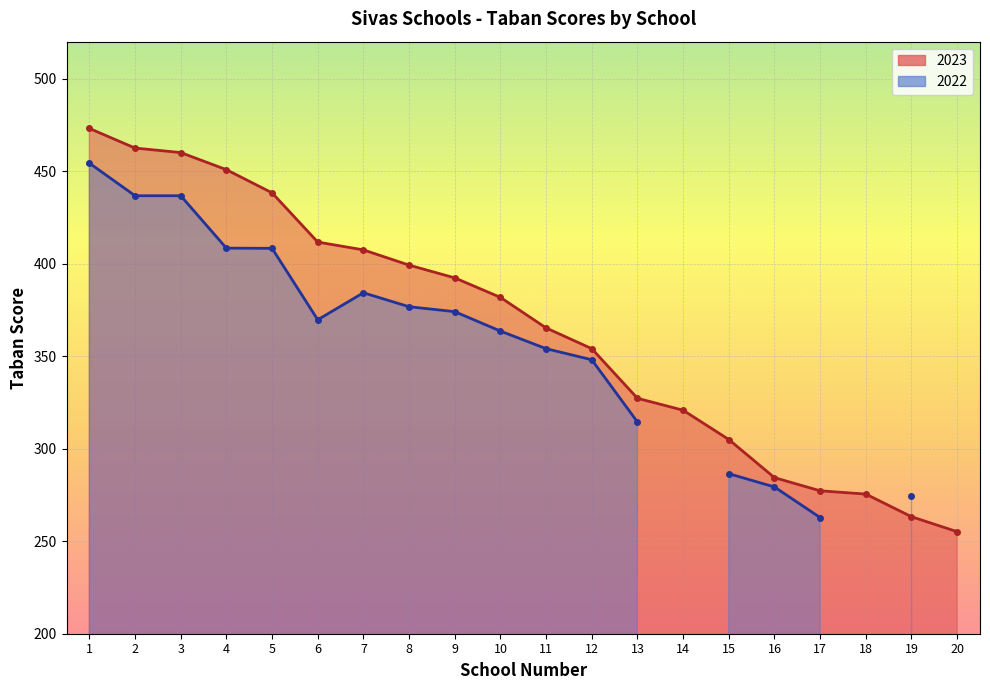

What is the value of the 3rd point from the left?

460.1